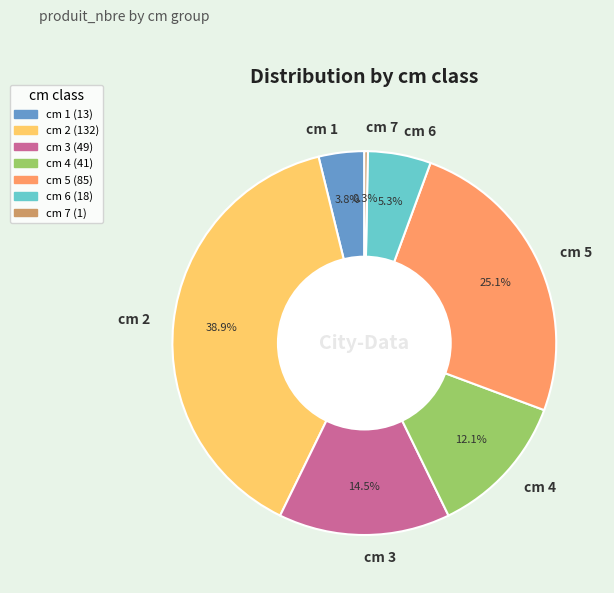

Count the number of slices in the pie.

7